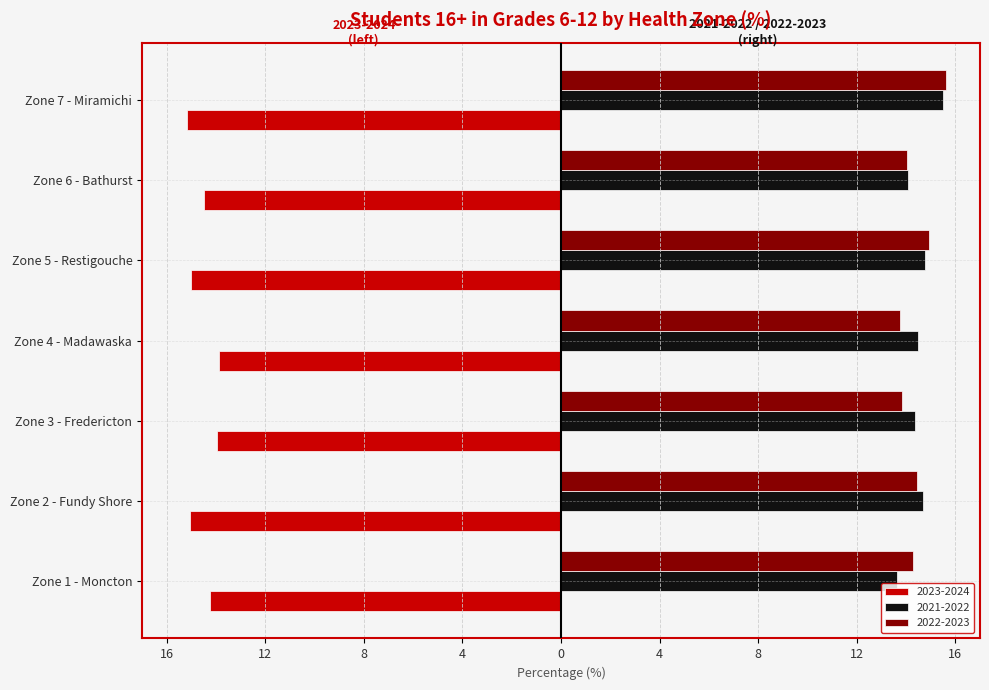

What is the difference between the maximum and minimum values in the 2023-2024 series?

1.3